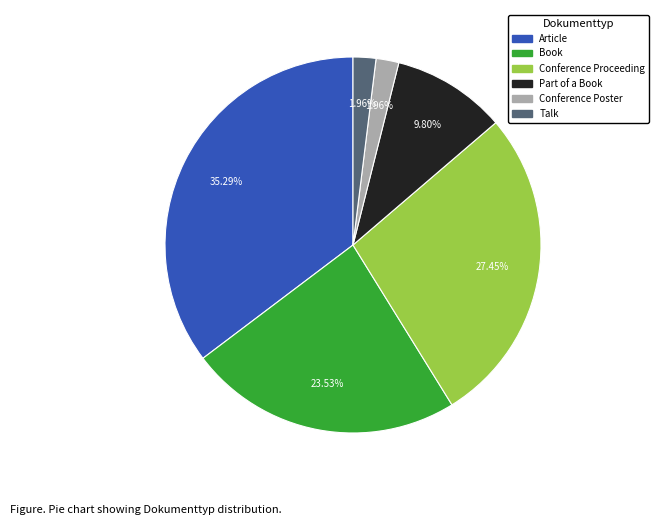

Does Conference Poster account for over 50% of the chart?

No